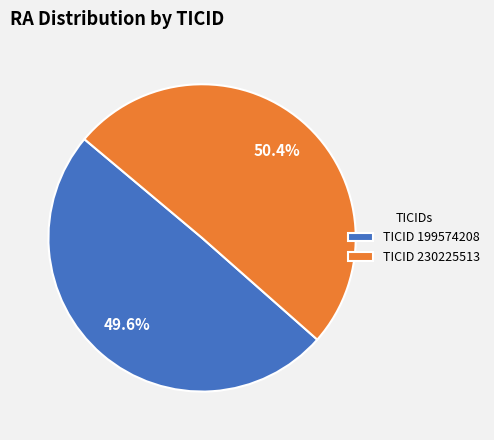

How many segments does this pie chart have?

2